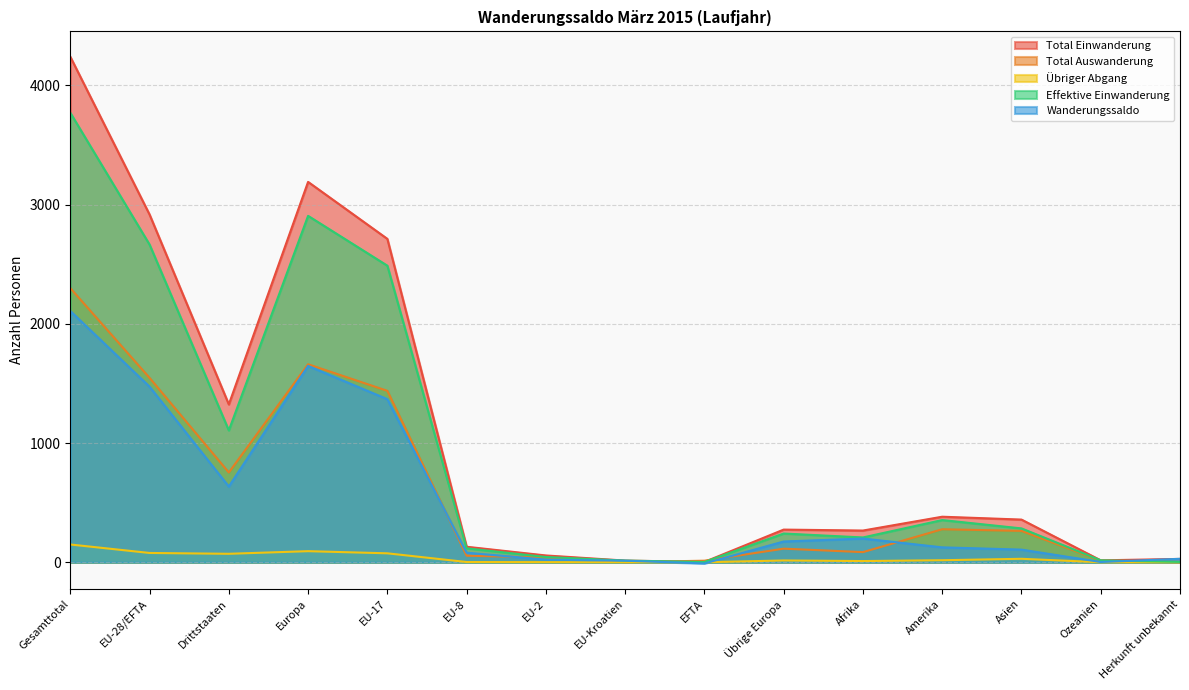

Between EU-8 and Übrige Europa, which is larger?

Übrige Europa